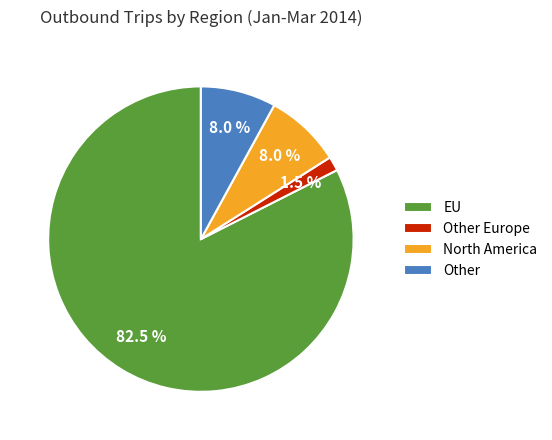

Which category has the biggest portion of the pie?

EU